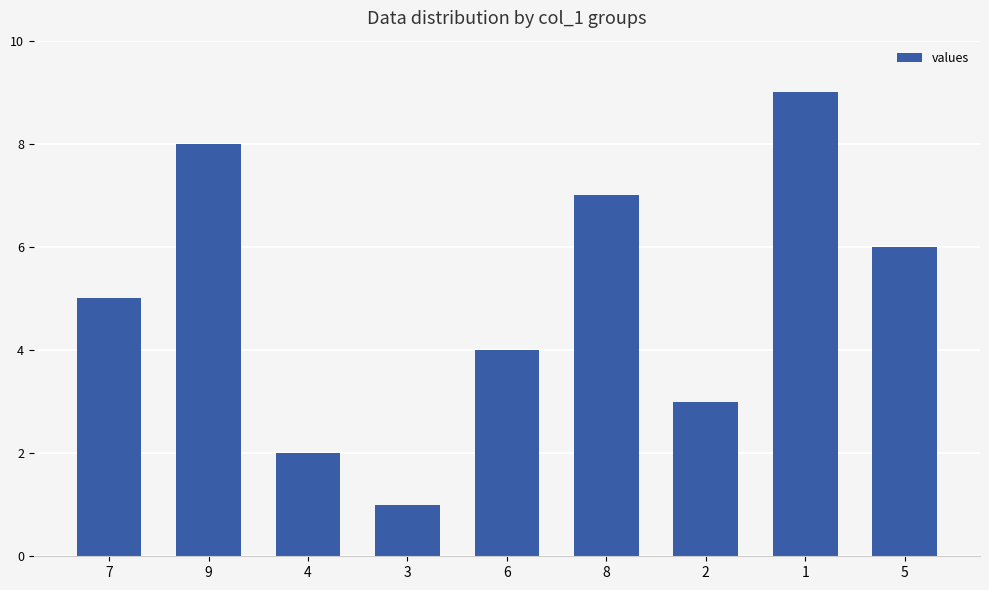

What is the change in value from 3 to 5?

+5